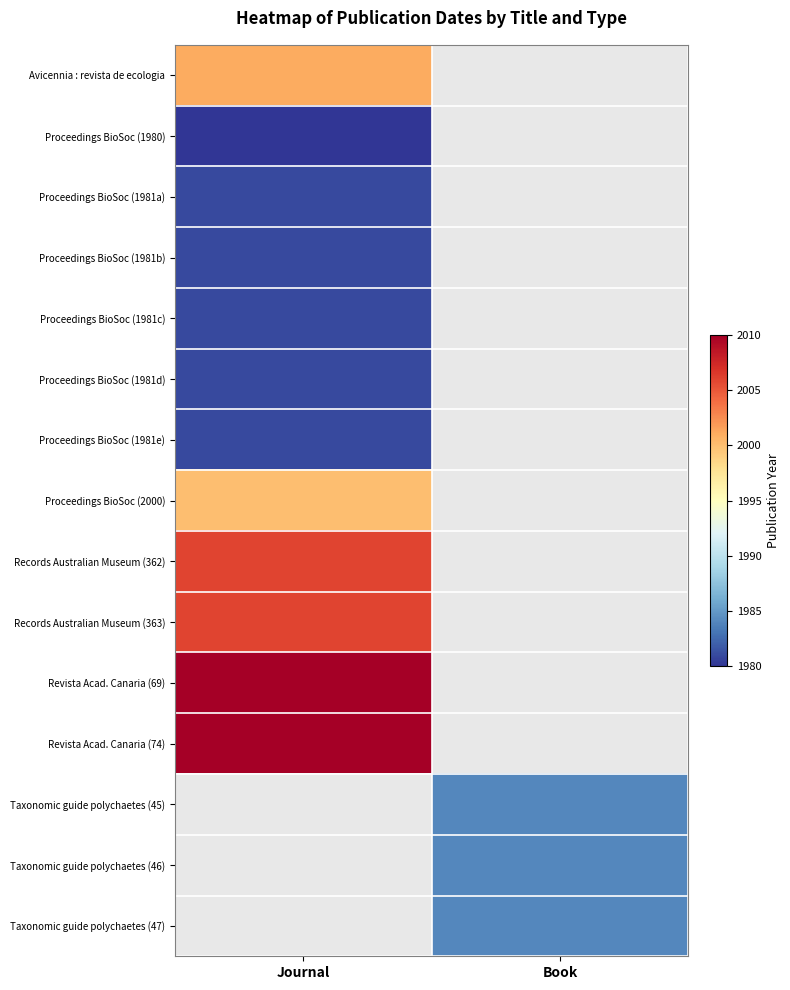

How many values in Proceedings BioSoc (1981a) are above zero?

1